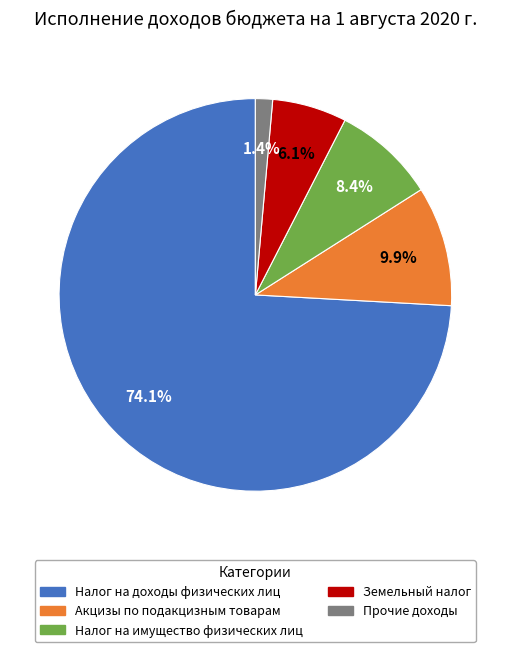

To the nearest percent, what is the difference between the largest and smallest slice percentages?

73%